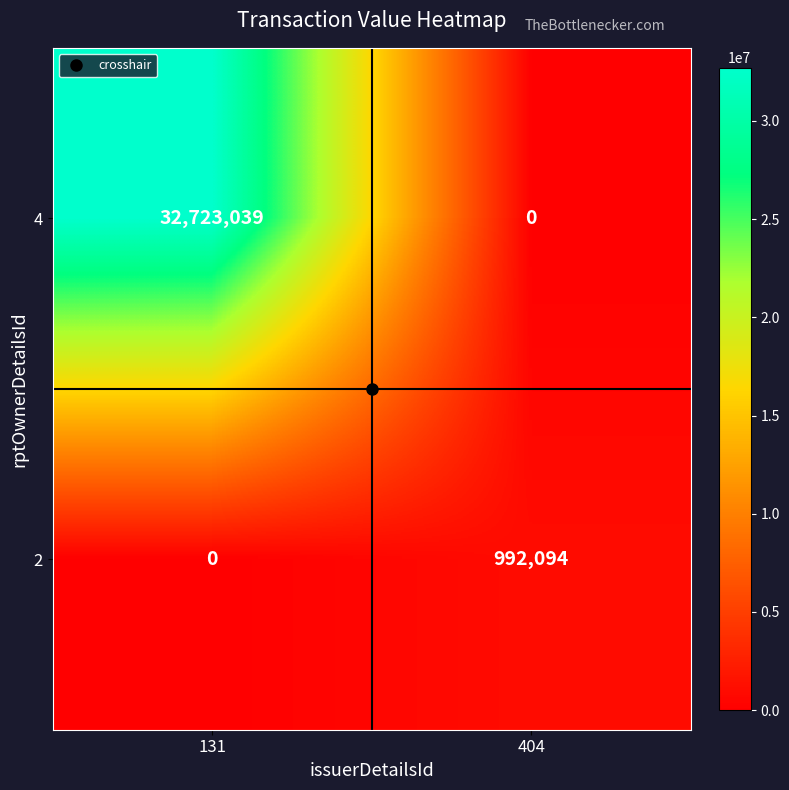

What is the average value of the 4 series?

16361520